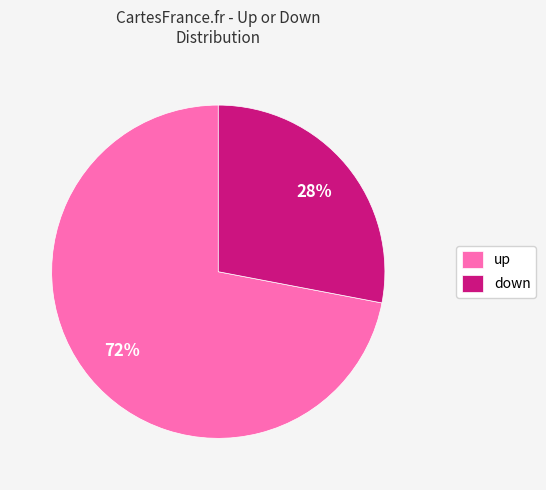

Approximately how many times larger is the value at down compared to up?

0.4